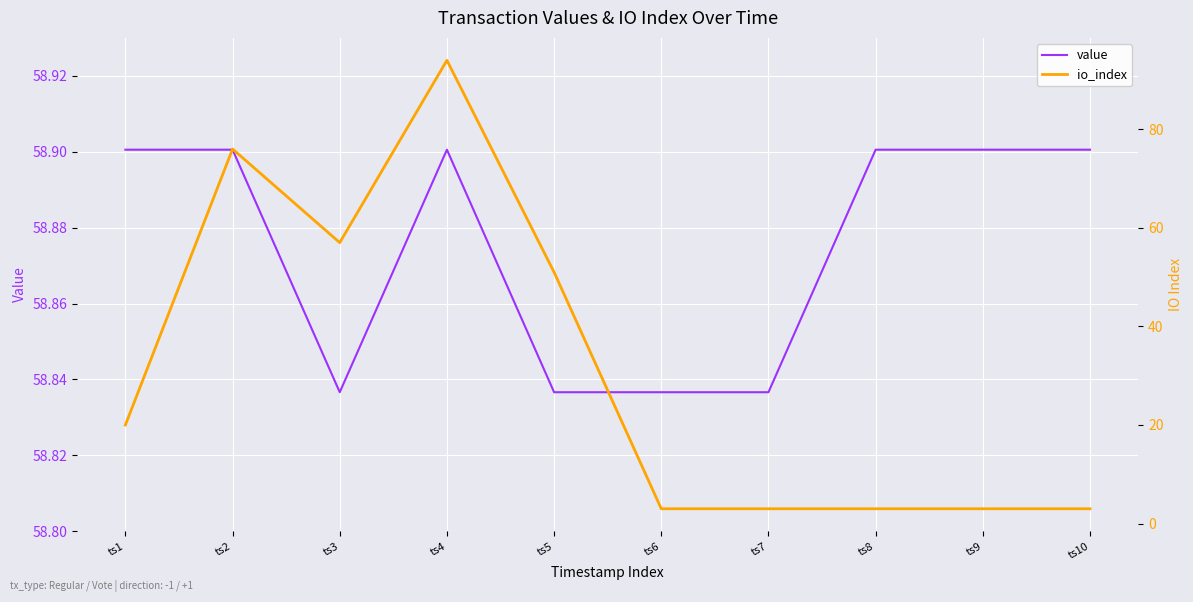

At which label does value reach its peak?

ts1